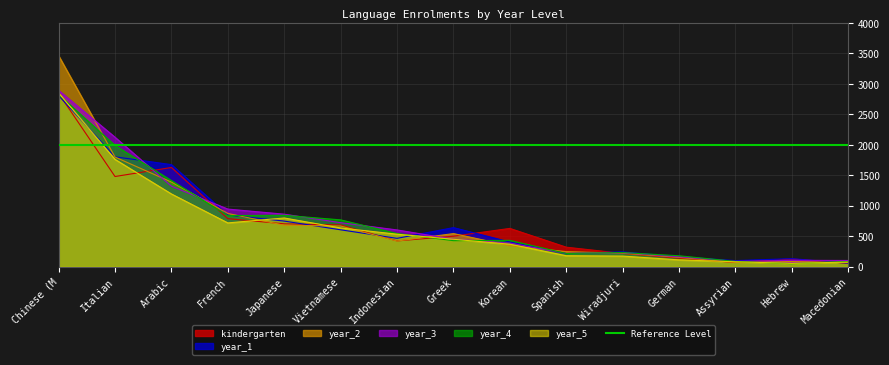

Which series has the largest range (max minus min)?

year_2